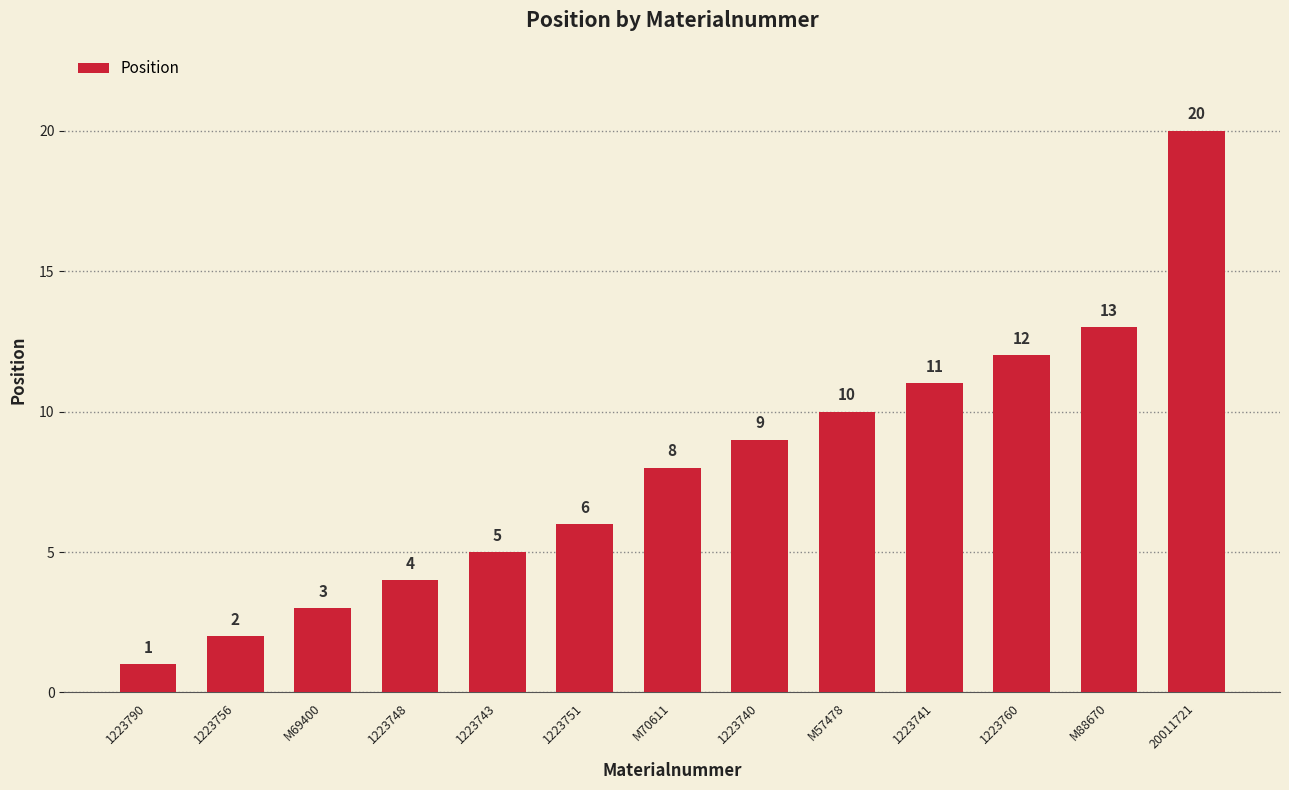

What is the change in value from M70611 to 1223740?

+1